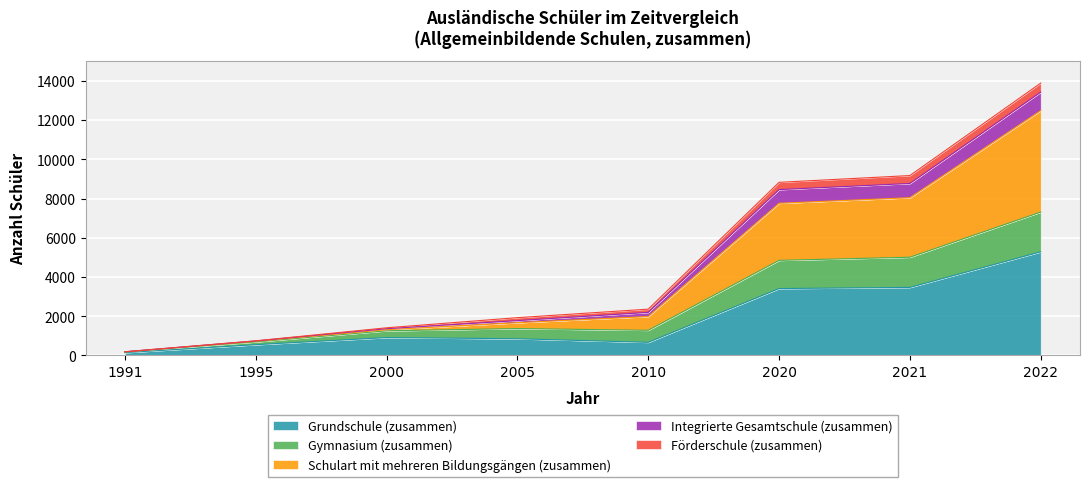

What is the maximum value for Grundschule (zusammen)?

5286